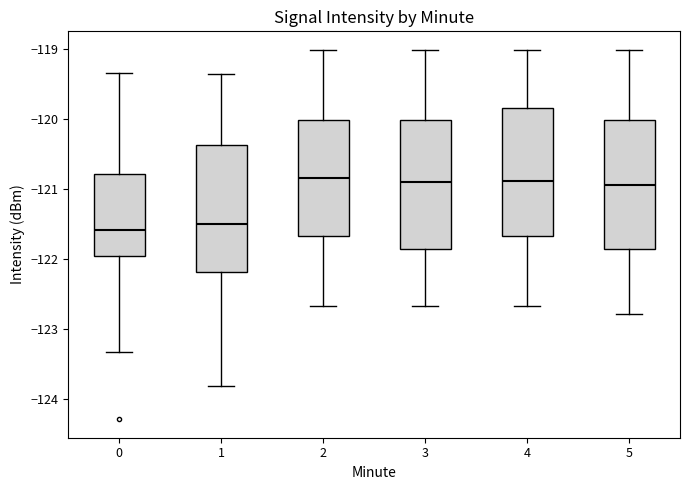

Where is the lower edge of the box at x = 3 on the y-axis? The values are not printed on the chart, so give them approximately, as read against the axis.

-121.9